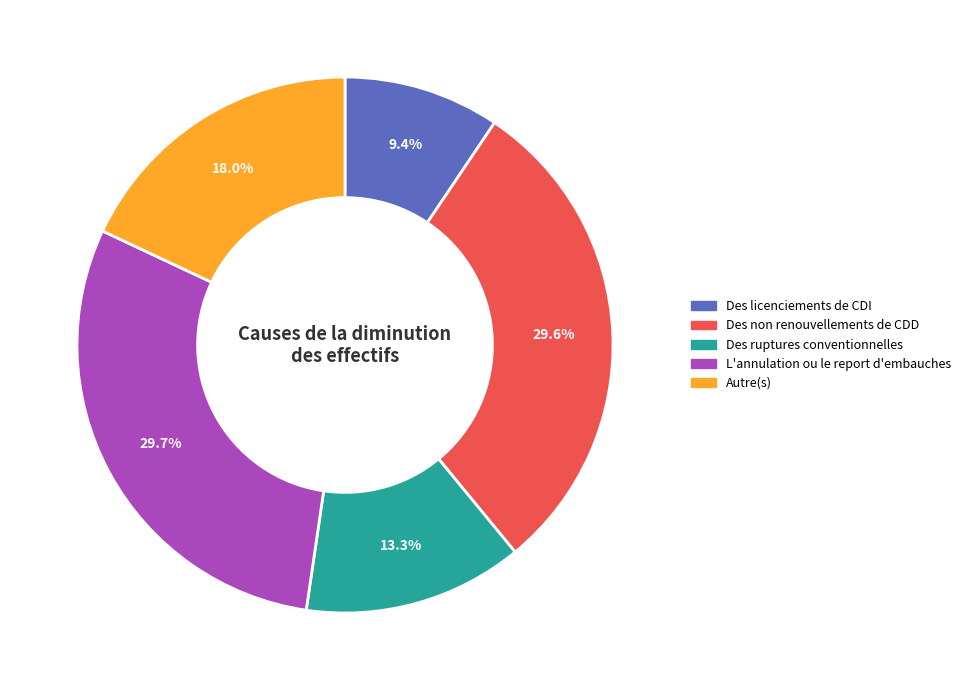

Between L'annulation ou le report d'embauches and Des licenciements de CDI, which is larger?

L'annulation ou le report d'embauches